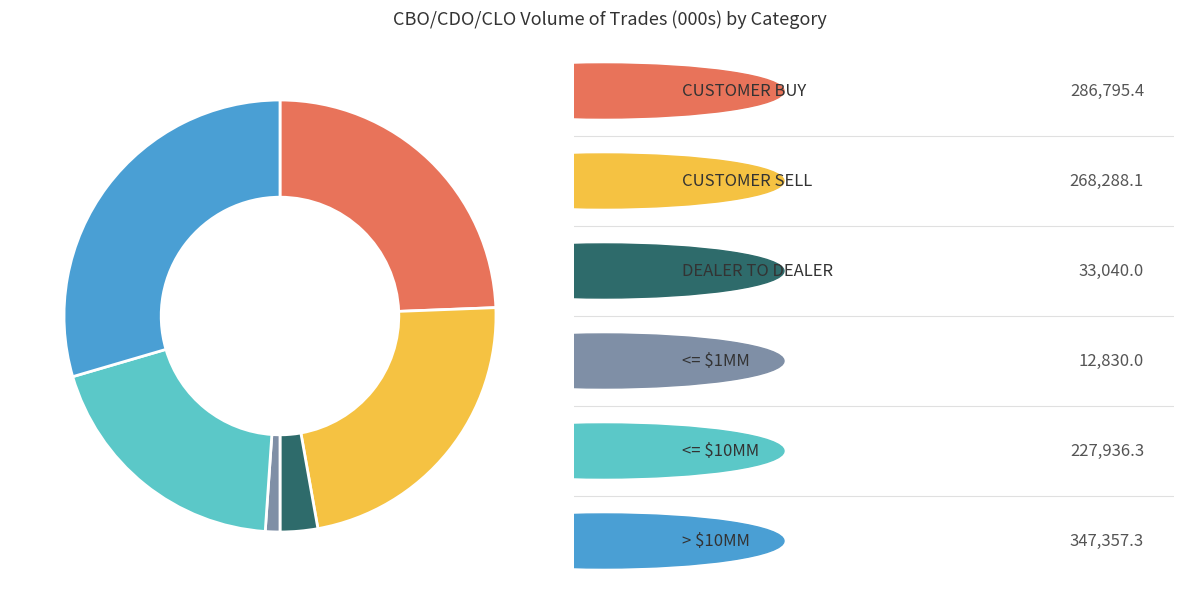

Does any single category account for the majority?

No